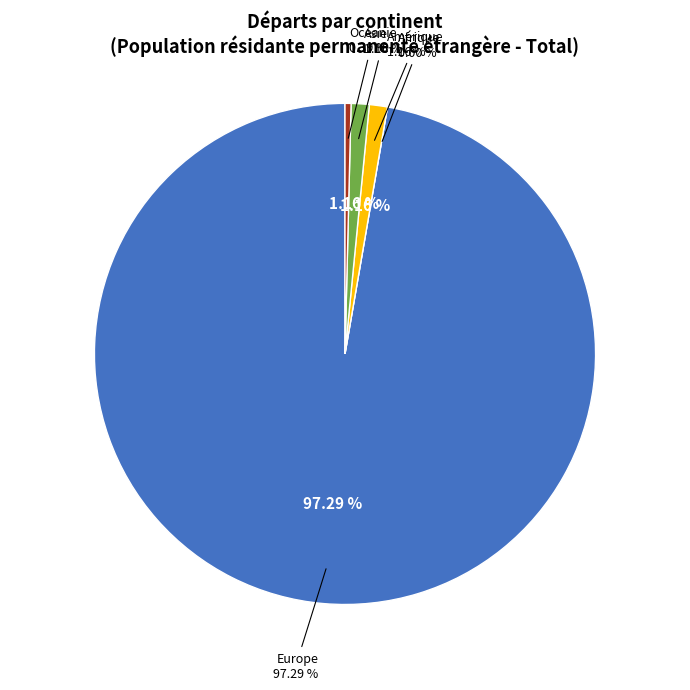

The Amérique slice represents 1% of the pie. True or false?

True